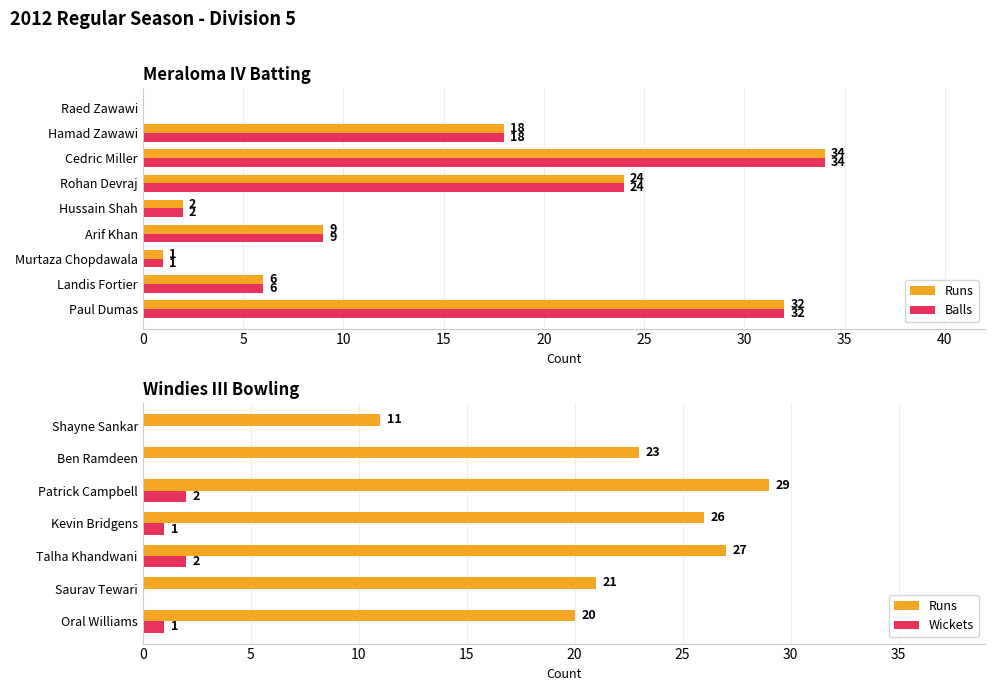

Is the value of Runs at Hamad Zawawi greater than the value of Balls at Rohan Devraj?

No